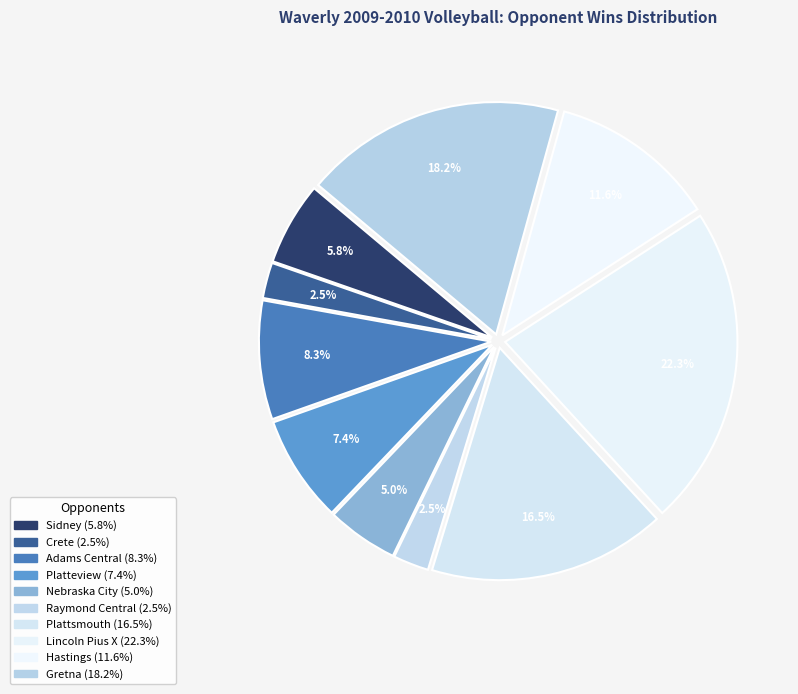

To the nearest percent, what is the combined percentage of Hastings and Nebraska City?

17%